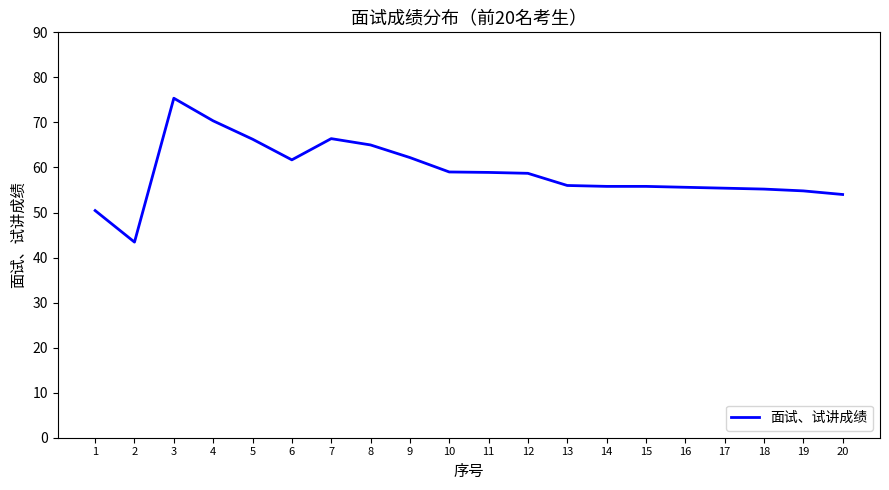

How many lines are shown in the chart?

1